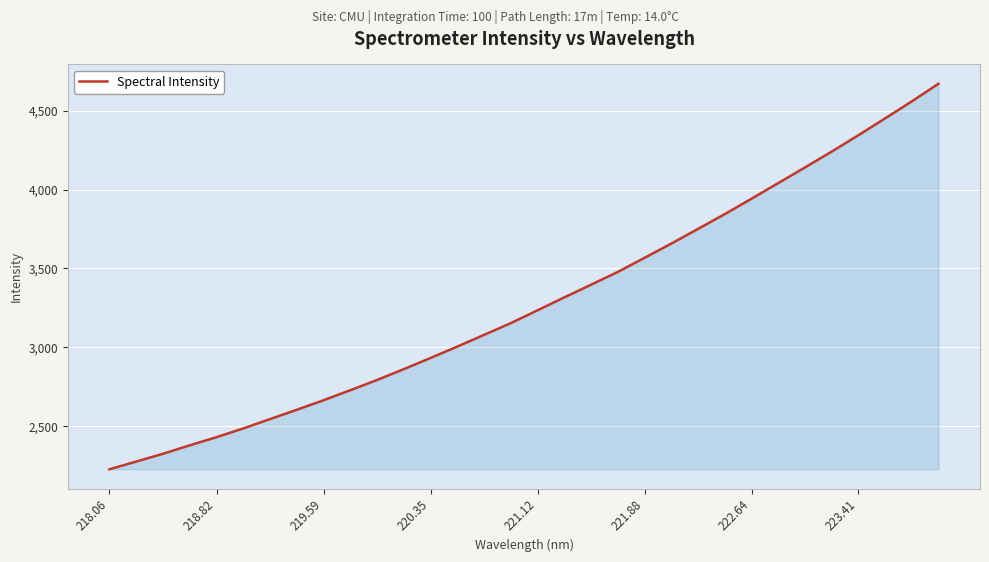

What is the difference between the maximum and minimum values?

2443.0